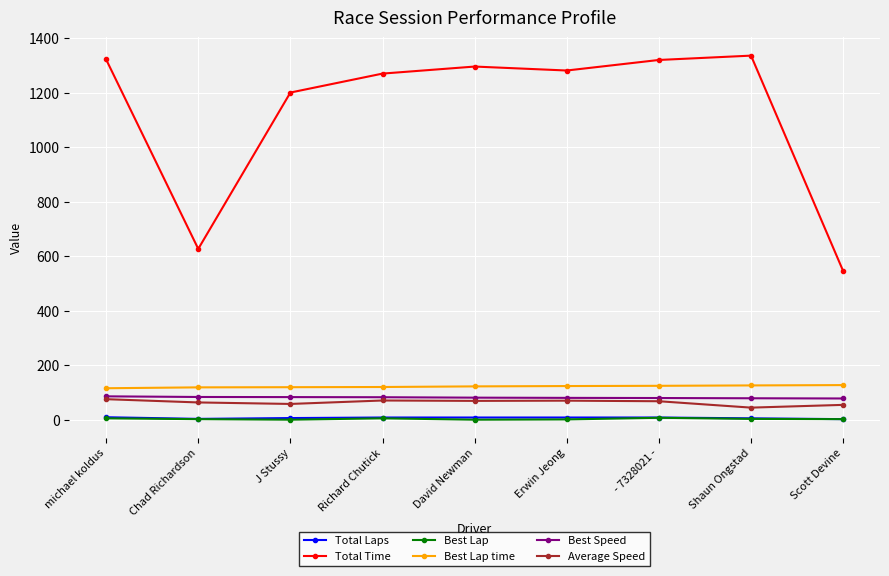

The value of Total Time at Richard Chutick is 1270.3. True or false?

True